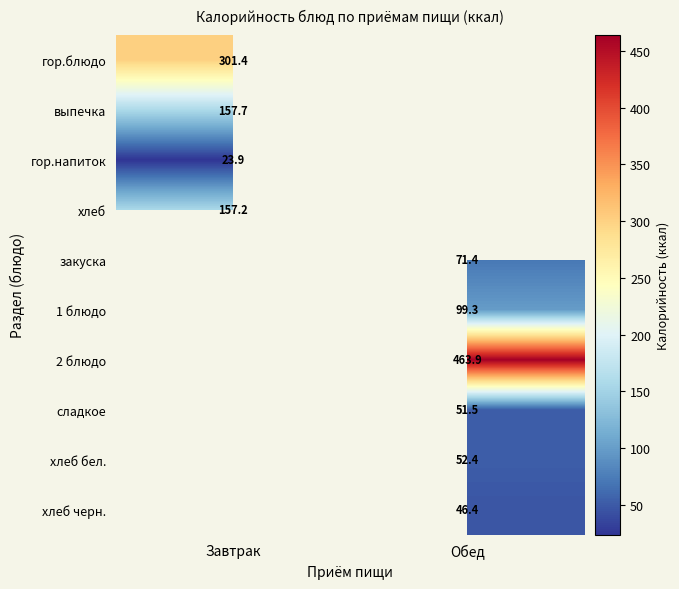

What is the spread (max minus min) of values at Завтрак?

277.5